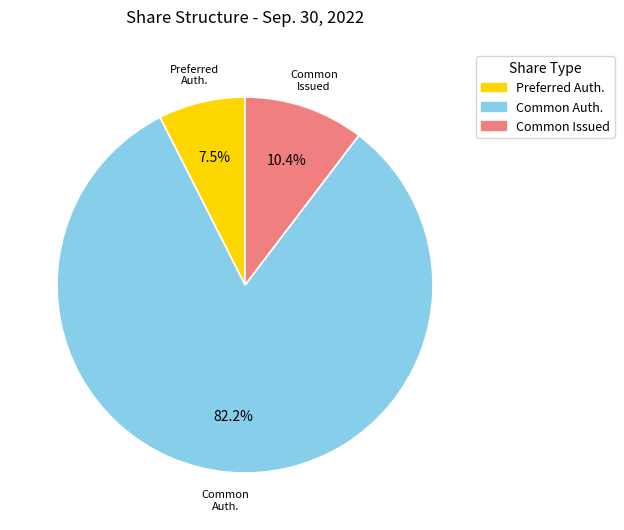

Does any single category account for the majority?

Yes